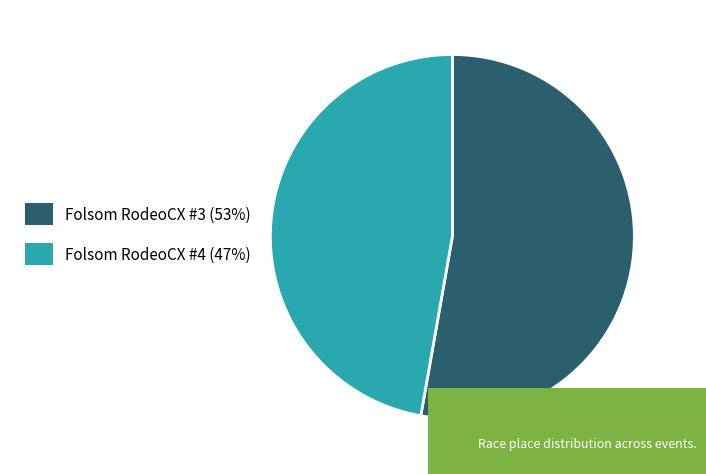

How many slices are in this pie chart?

2